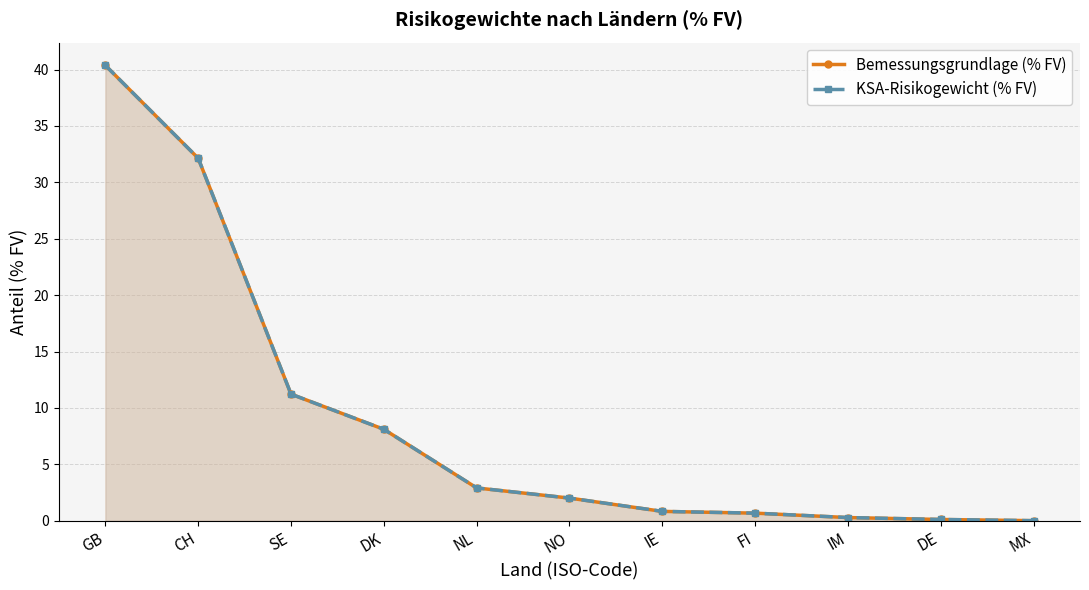

At SE, list the series in order from smallest to largest.

Bemessungsgrundlage (% FV), KSA-Risikogewicht (% FV)